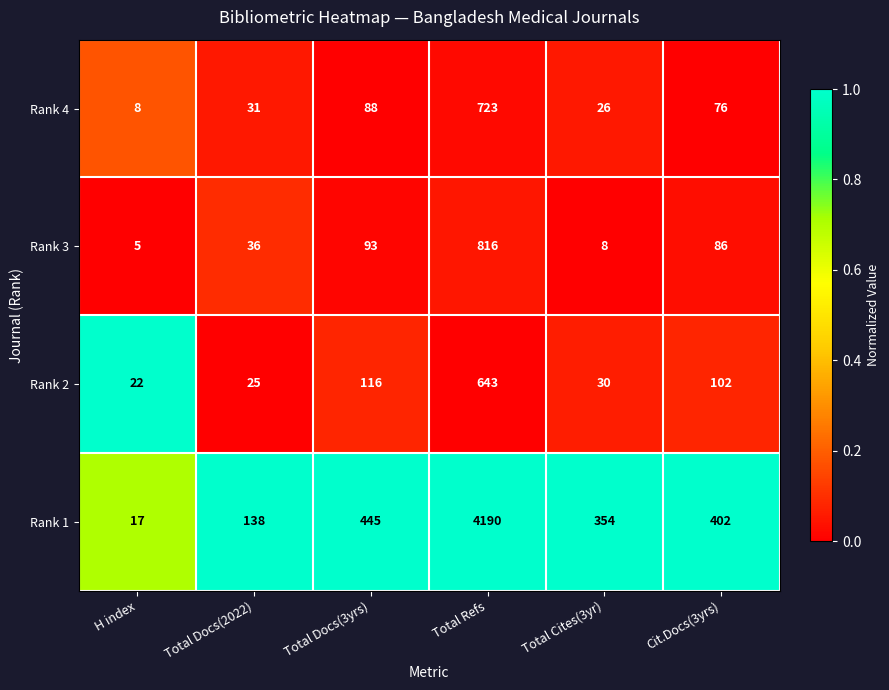

Rank the series at Total Docs(3yrs) from highest to lowest value.

Rank 1, Rank 2, Rank 3, Rank 4